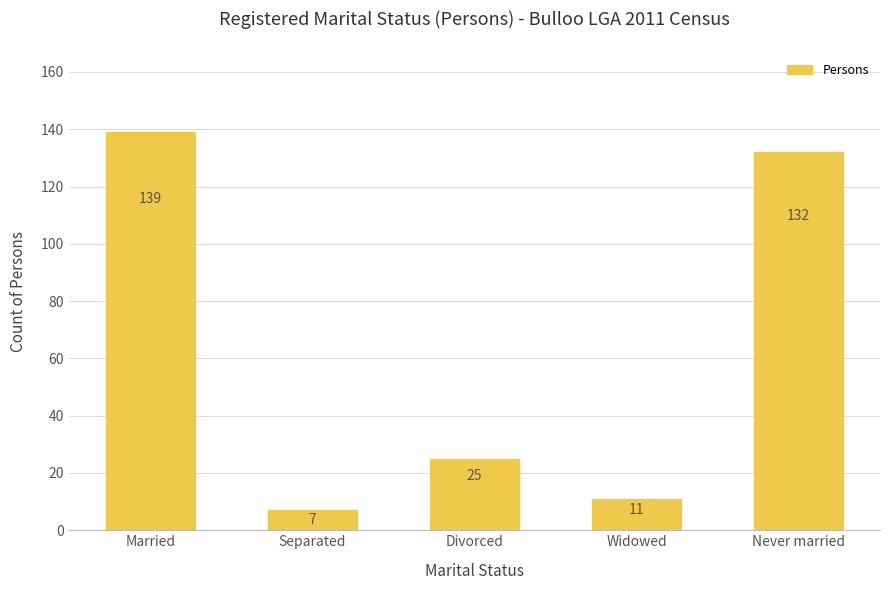

What is the smallest value displayed?

7